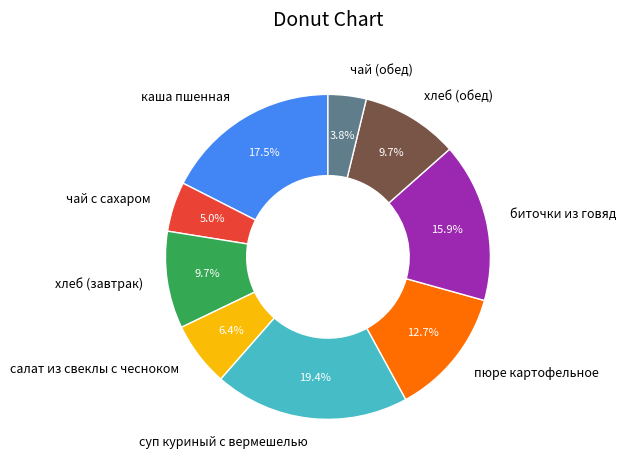

How many slices are in this pie chart?

9